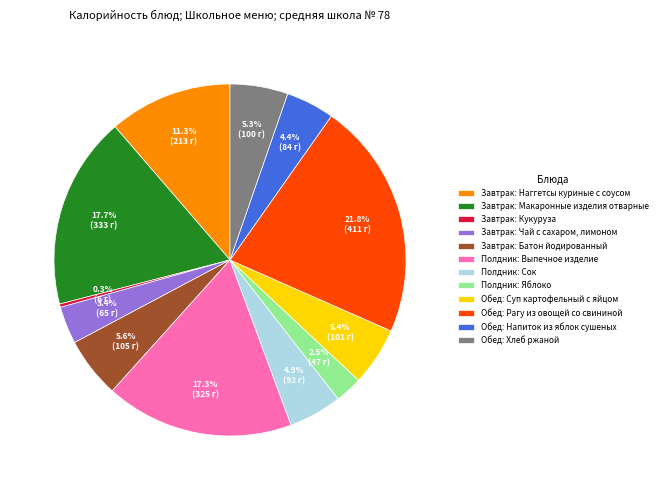

Combined, do Завтрак: Чай с сахаром, лимоном and Завтрак: Кукуруза account for over 50%?

No